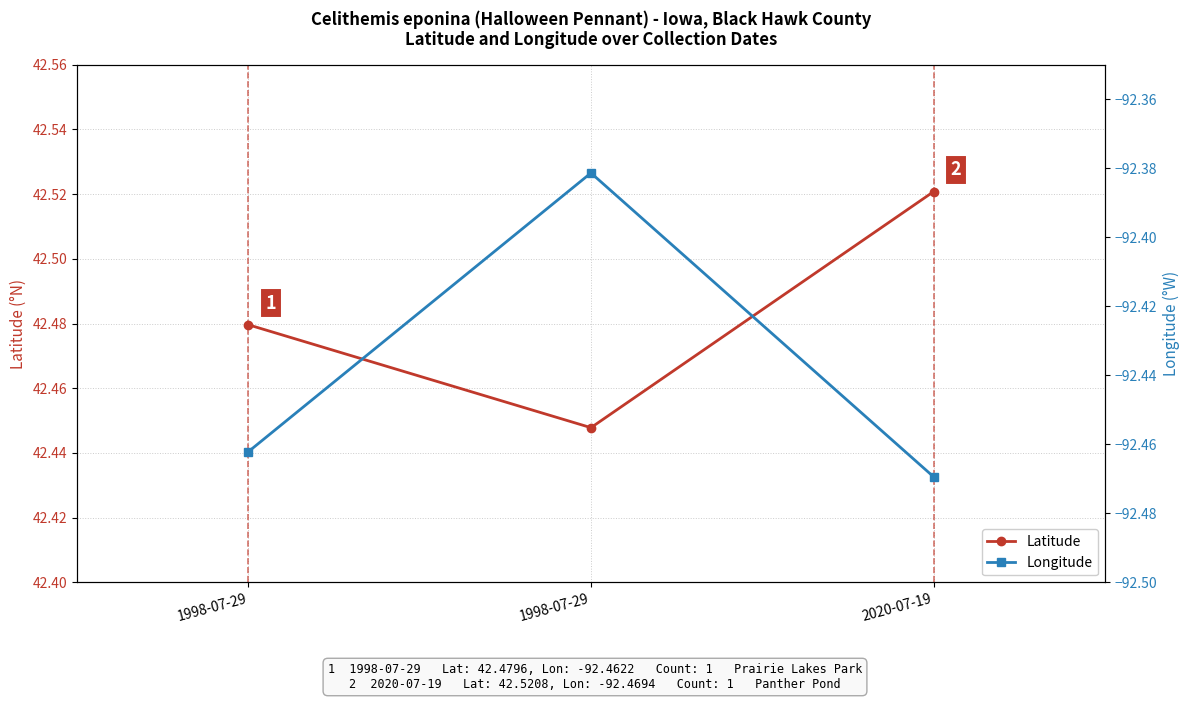

What is the label of the 3rd point from the left?

2020-07-19